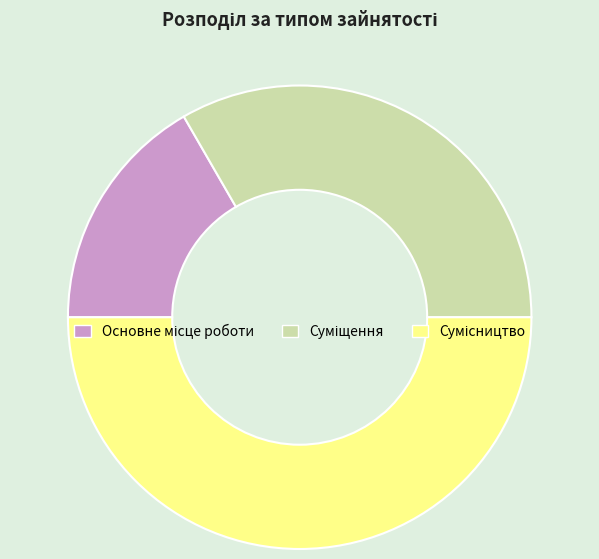

How many slices are in this pie chart?

3